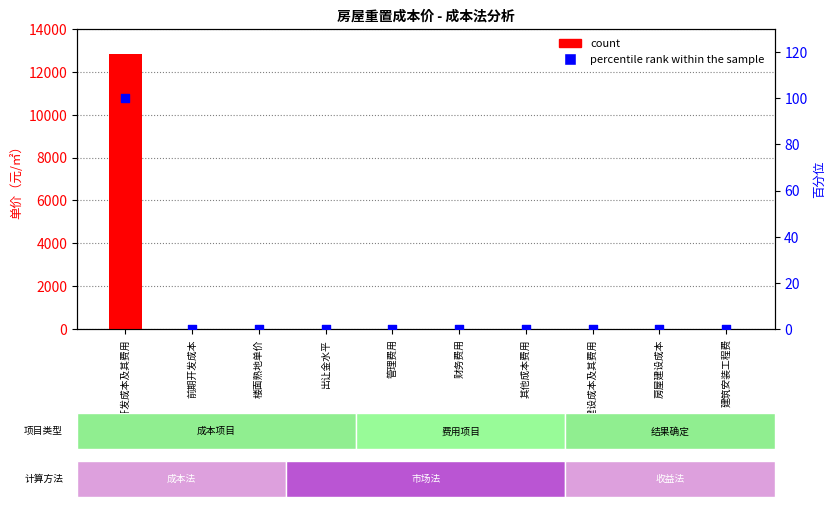

At how many categories does at least one series exceed 5499?

1